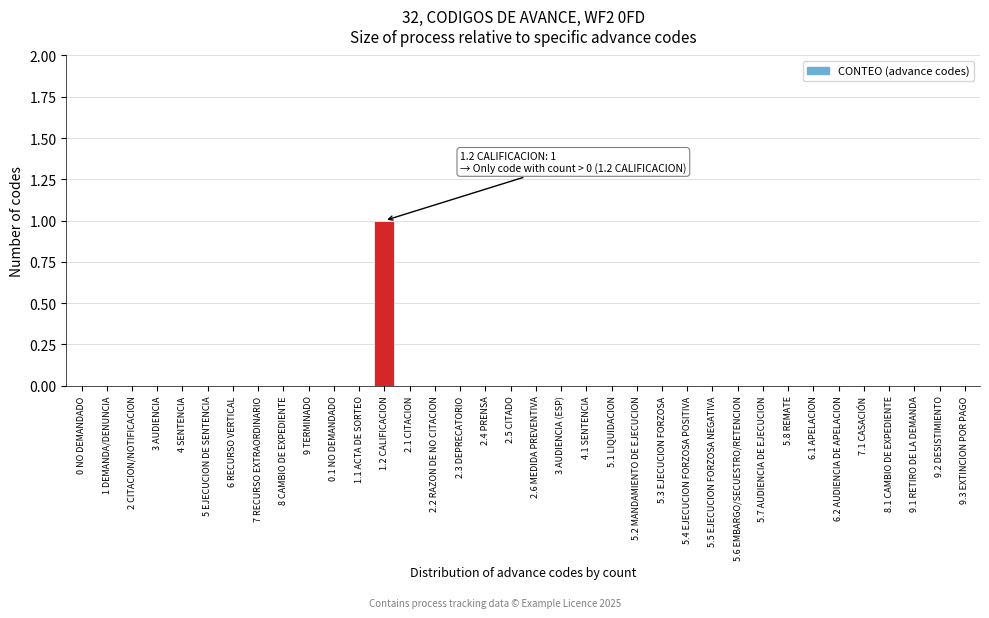

Which label corresponds to the largest value in the chart?

1.2 CALIFICACION